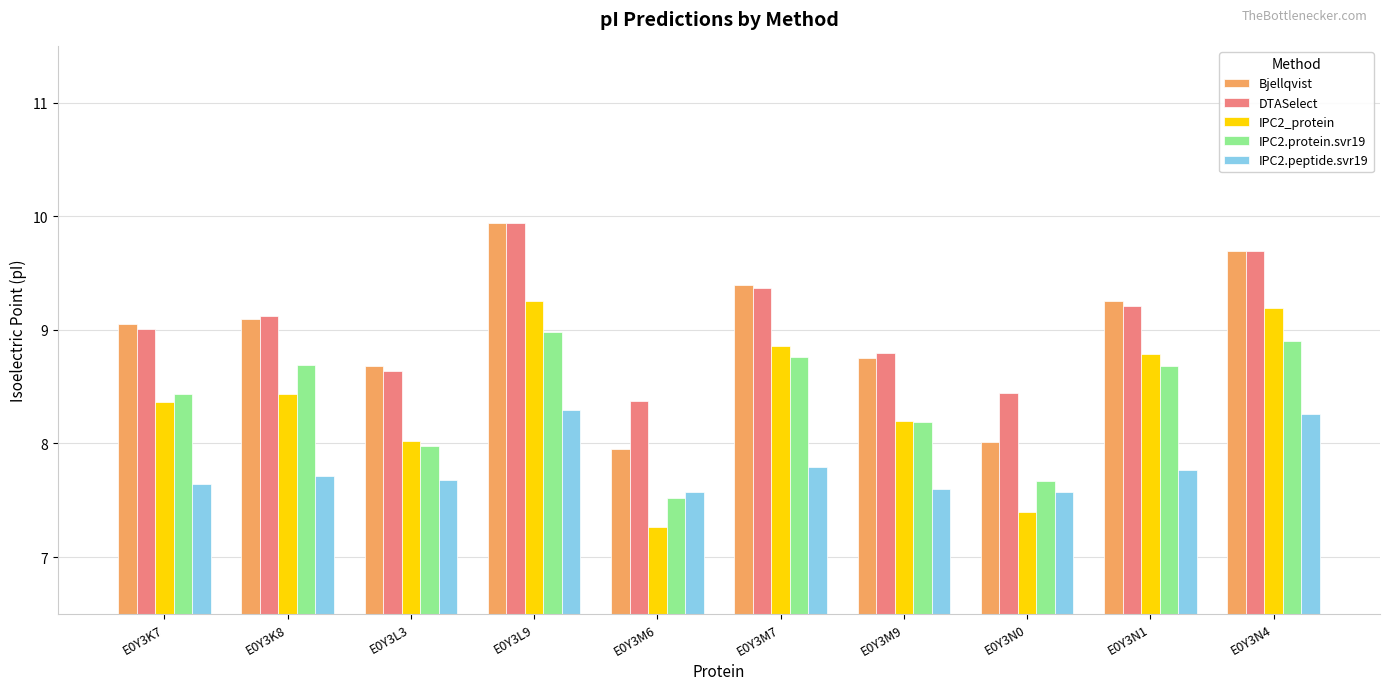

How many bars are there in each group?

5